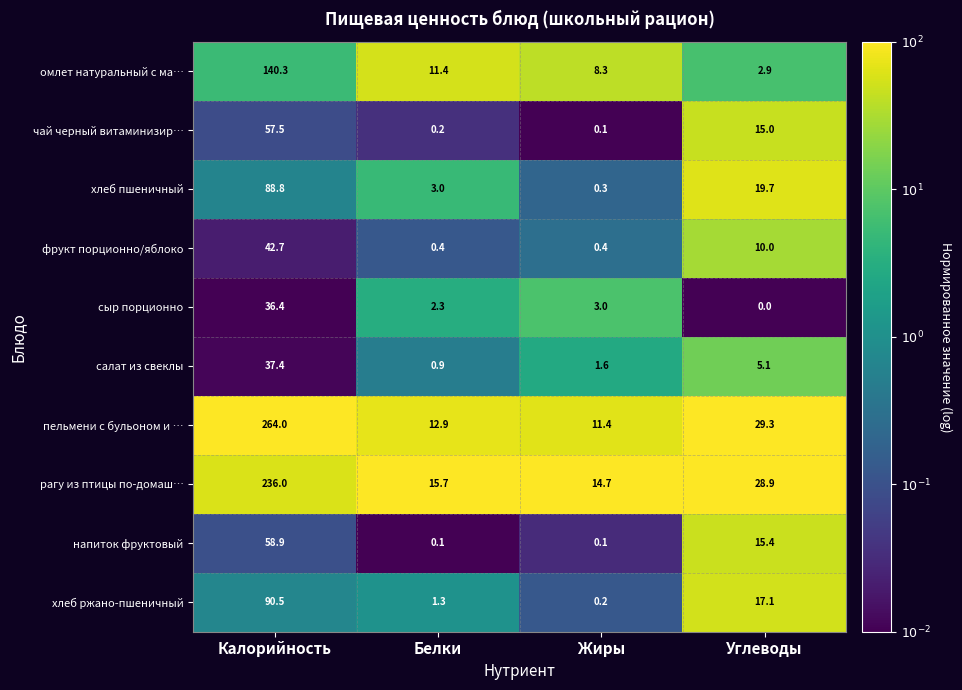

At which category is the sum across all series the highest?

Калорийность